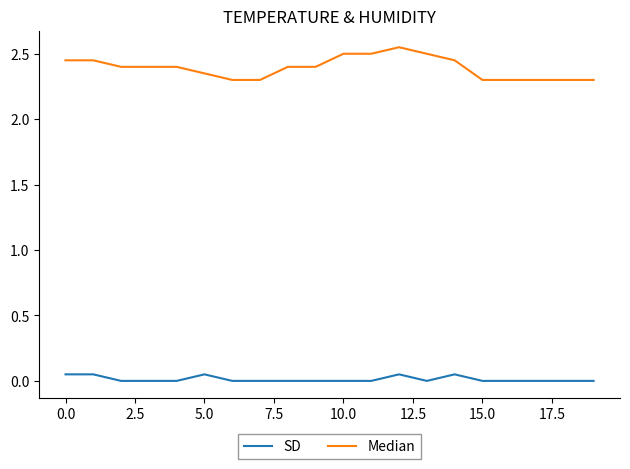

Rank the series by their average value, from highest to lowest.

Median, SD